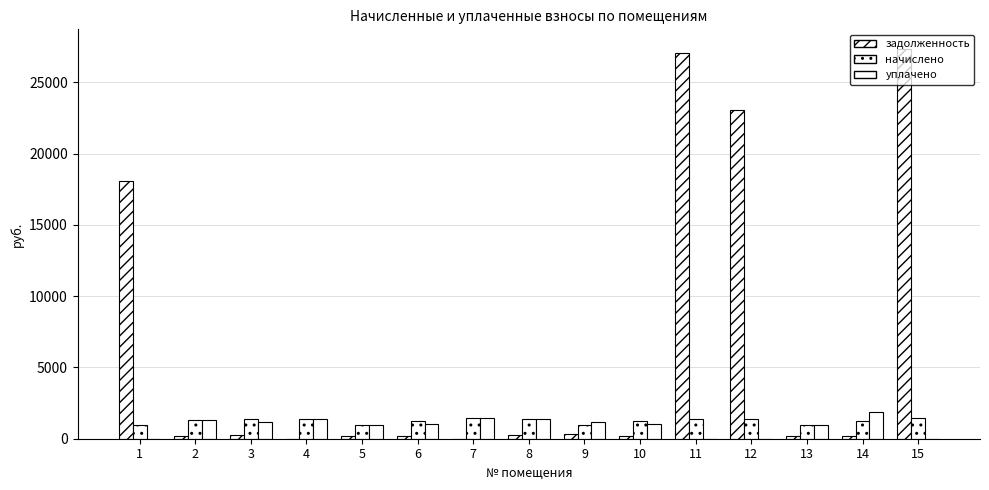

Does the chart contain stacked bars?

No